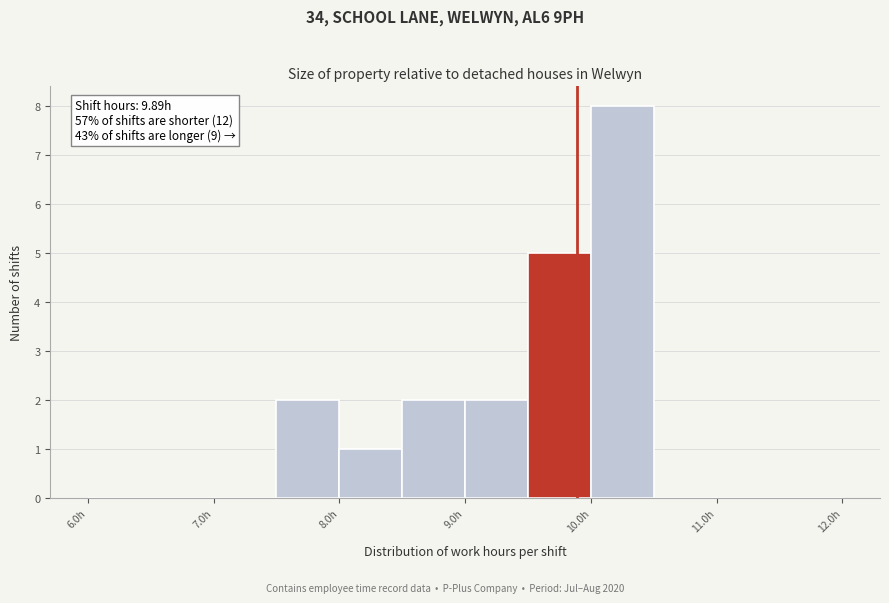

Over which range of the x-axis is the bar tallest?

10.0 to 10.5